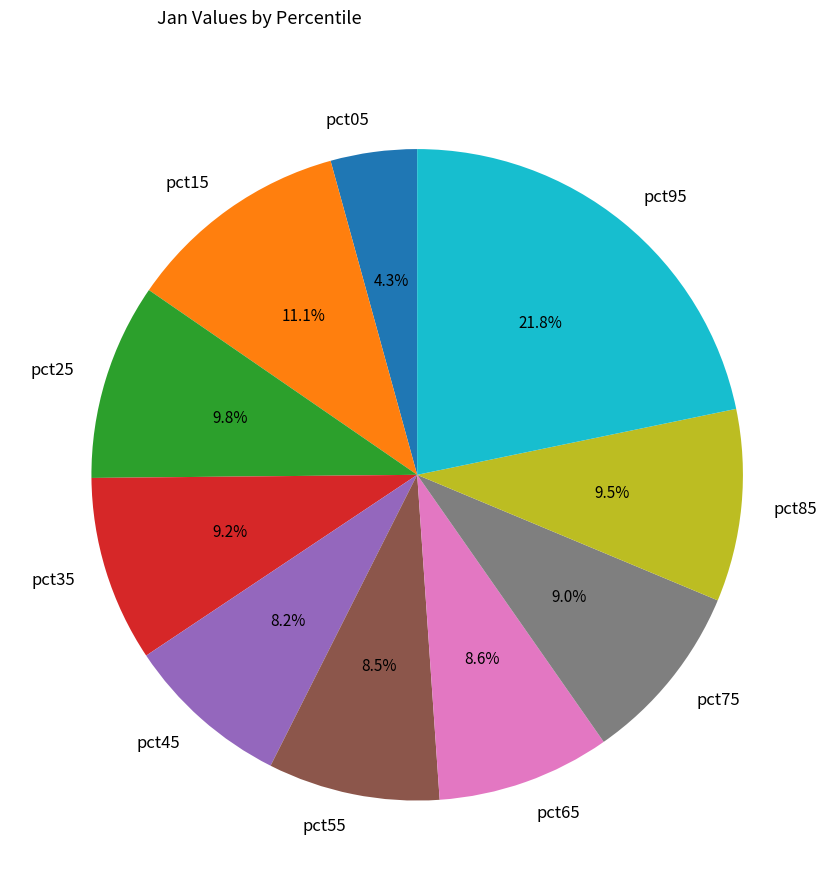

How much of the chart is everything except pct45?

91.8%